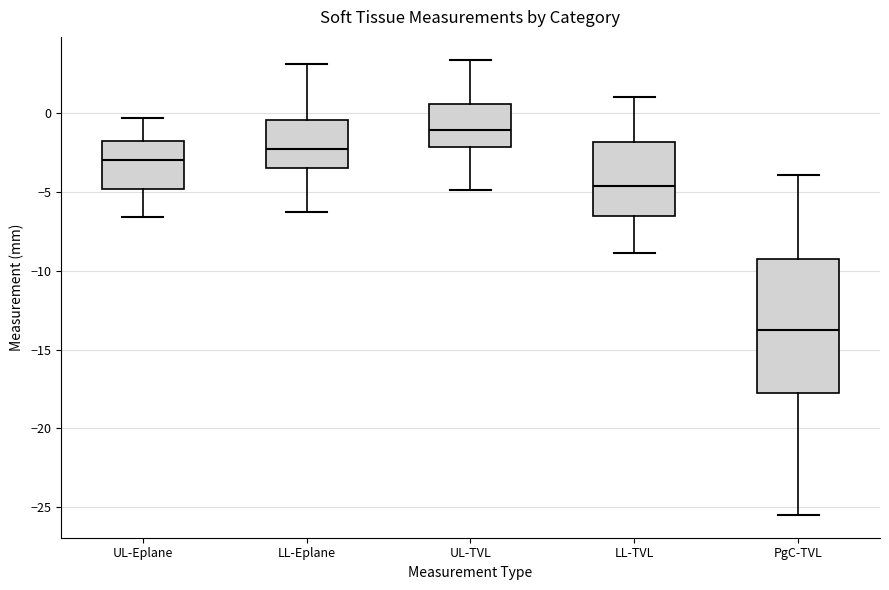

Reading left to right, transcribe this box plot: for each box, give where its median line is, the range the box spans, and where its two whiskers end, as read against the y-axis. The values are not printed on the chart, so give them approximately, as read against the axis.

UL-Eplane: median -3.0, box -5.0 to -2.0, whiskers -6.5 to -0.5
LL-Eplane: median -2.0, box -3.5 to -0.5, whiskers -6.5 to 3.0
UL-TVL: median -1.0, box -2.0 to 0.5, whiskers -5.0 to 3.5
LL-TVL: median -4.5, box -6.5 to -2.0, whiskers -9.0 to 1.0
PgC-TVL: median -13.5, box -17.5 to -9.5, whiskers -25.5 to -4.0